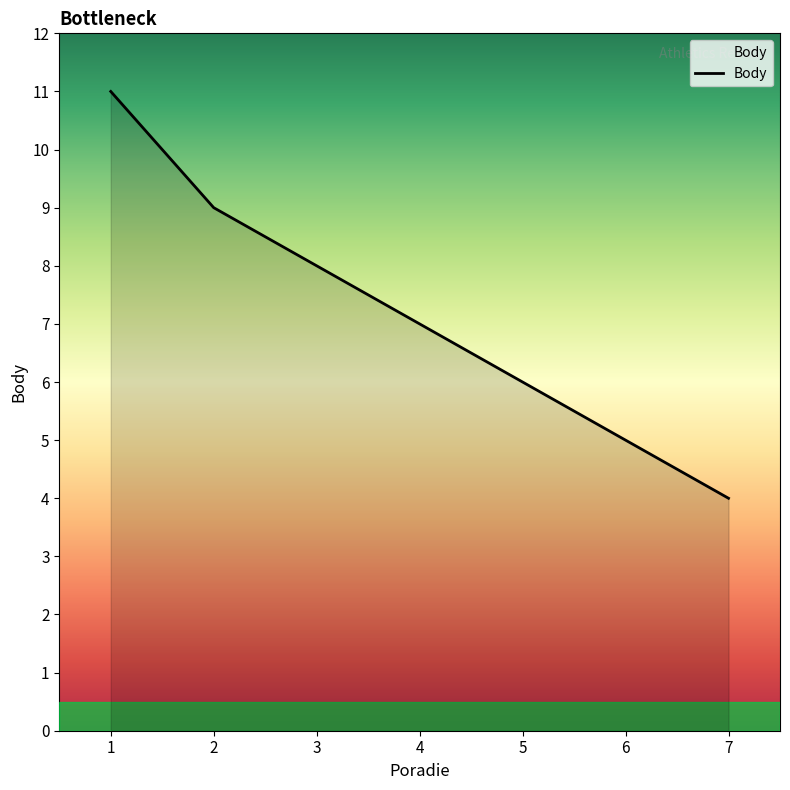

Is it true that the value at 4 is 7?

True